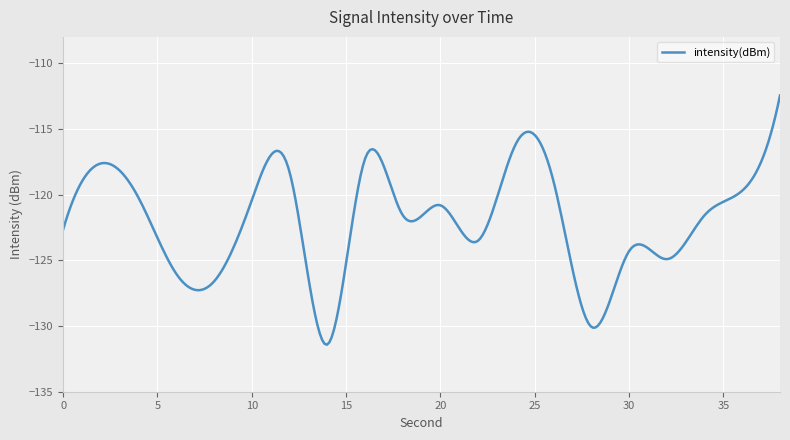

What is the smallest value displayed?

-131.4